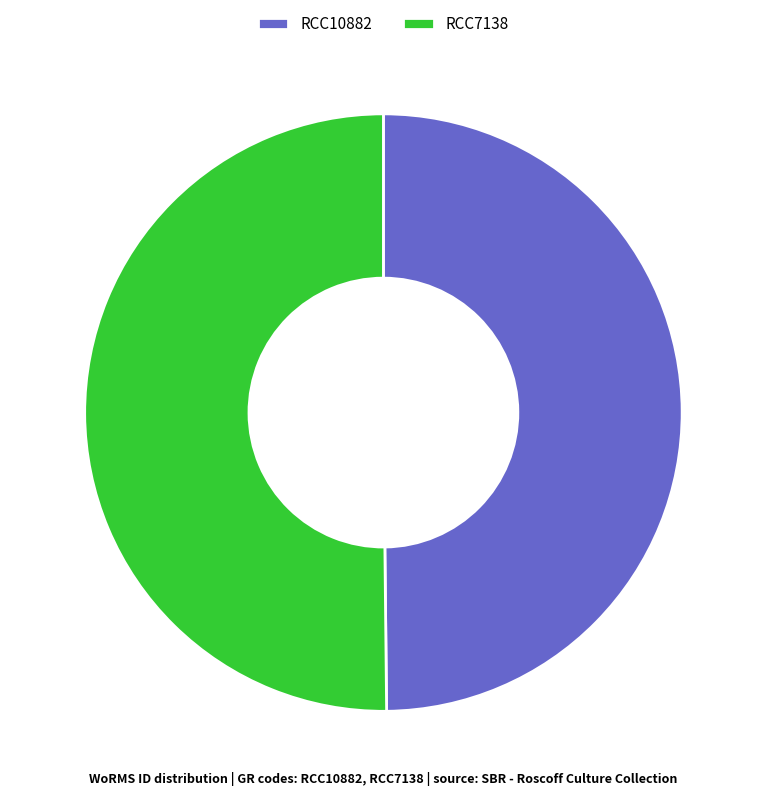

How many segments does this pie chart have?

2